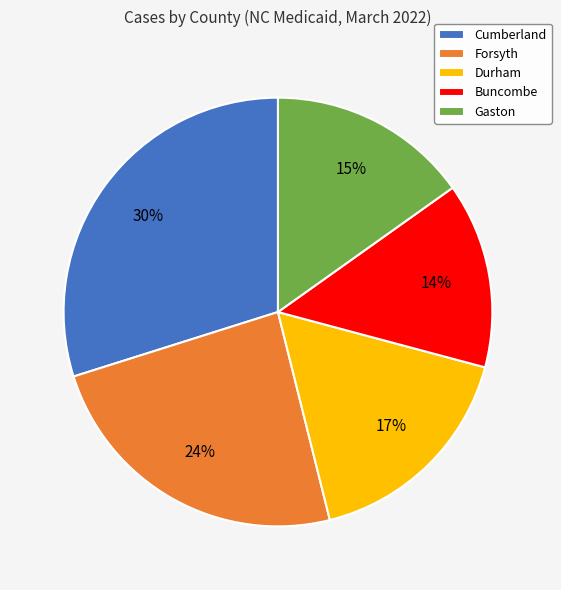

Which has a higher value, Gaston or Durham?

Durham